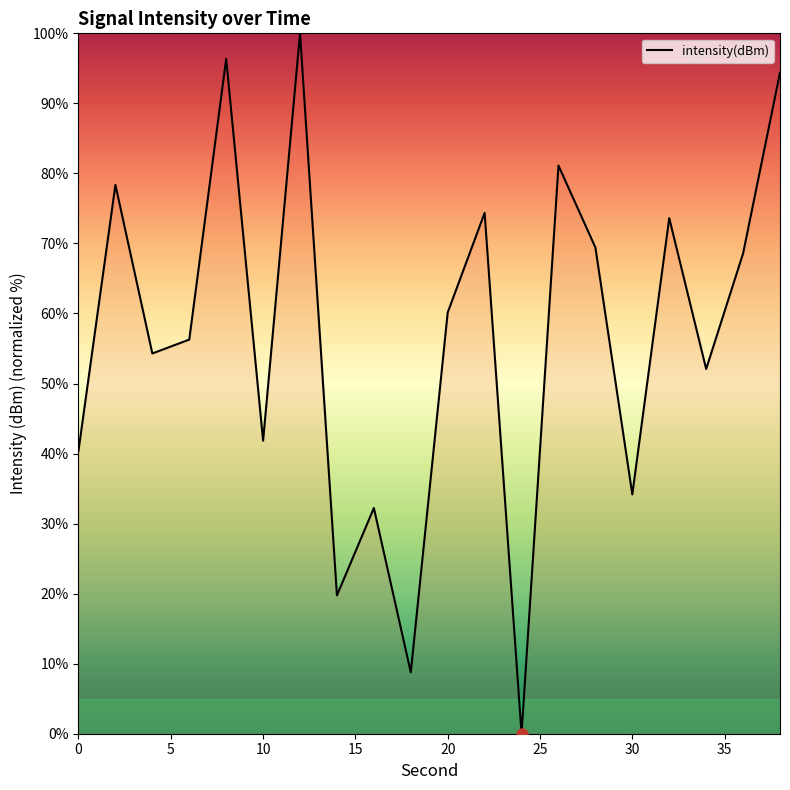

What is the maximum value shown in the chart?

100.0